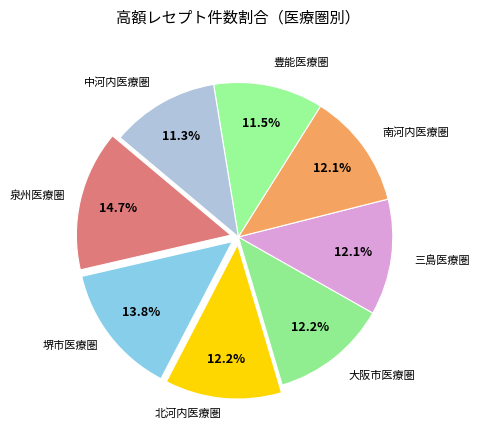

How many segments does this pie chart have?

8